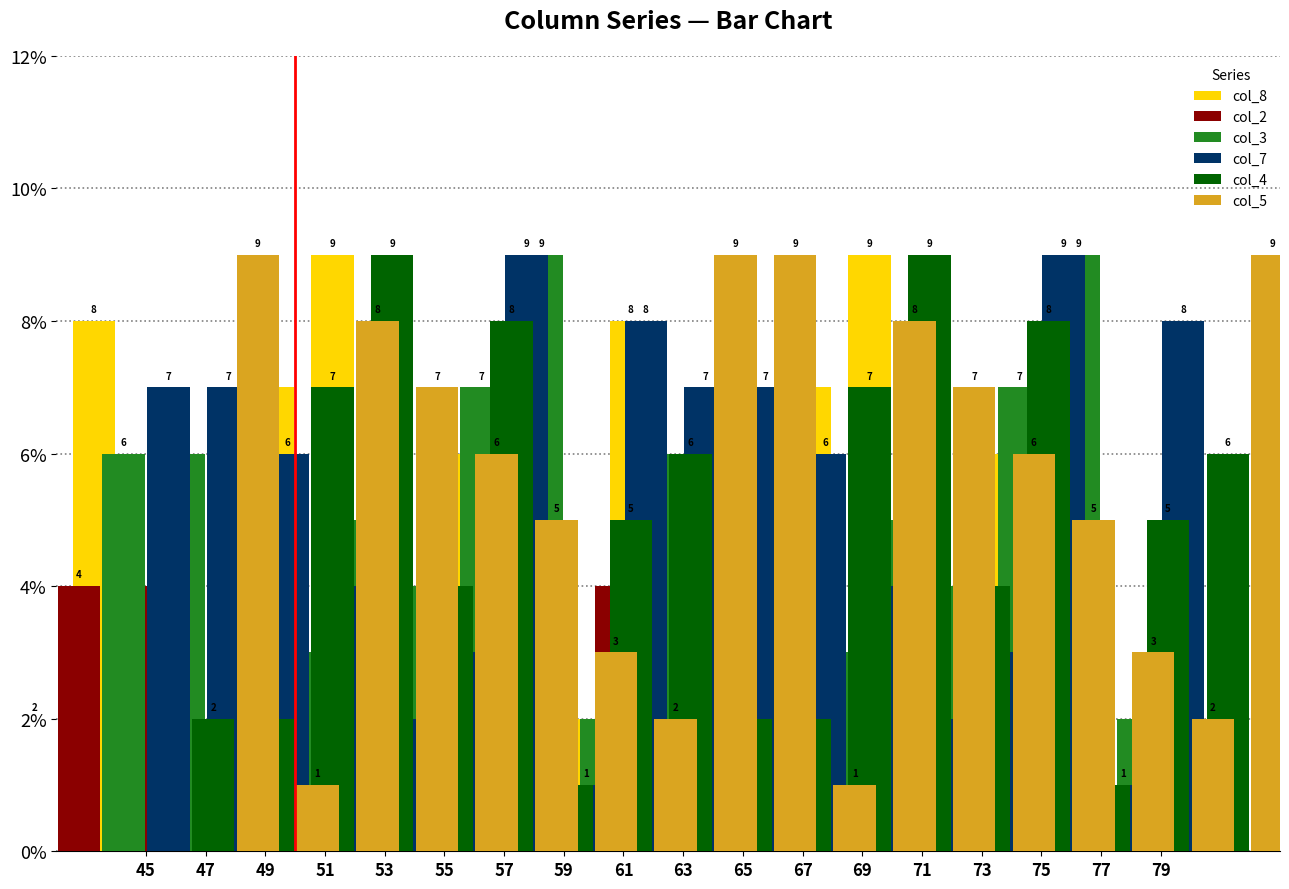

What is the total value across all series at 53?

25